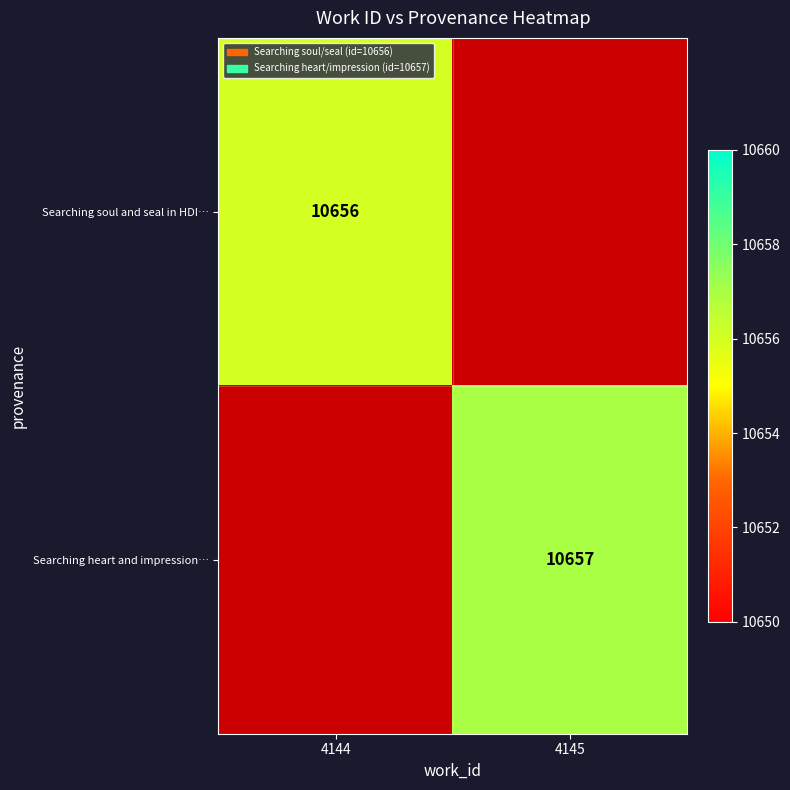

At how many categories does at least one series exceed 8757?

2